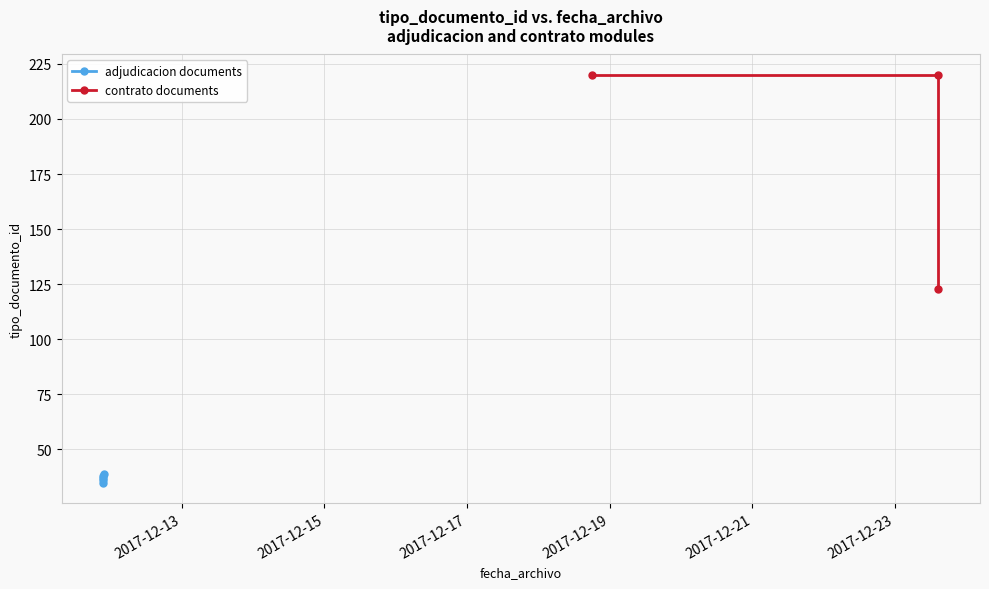

What is the value of the 3rd point from the left?

123